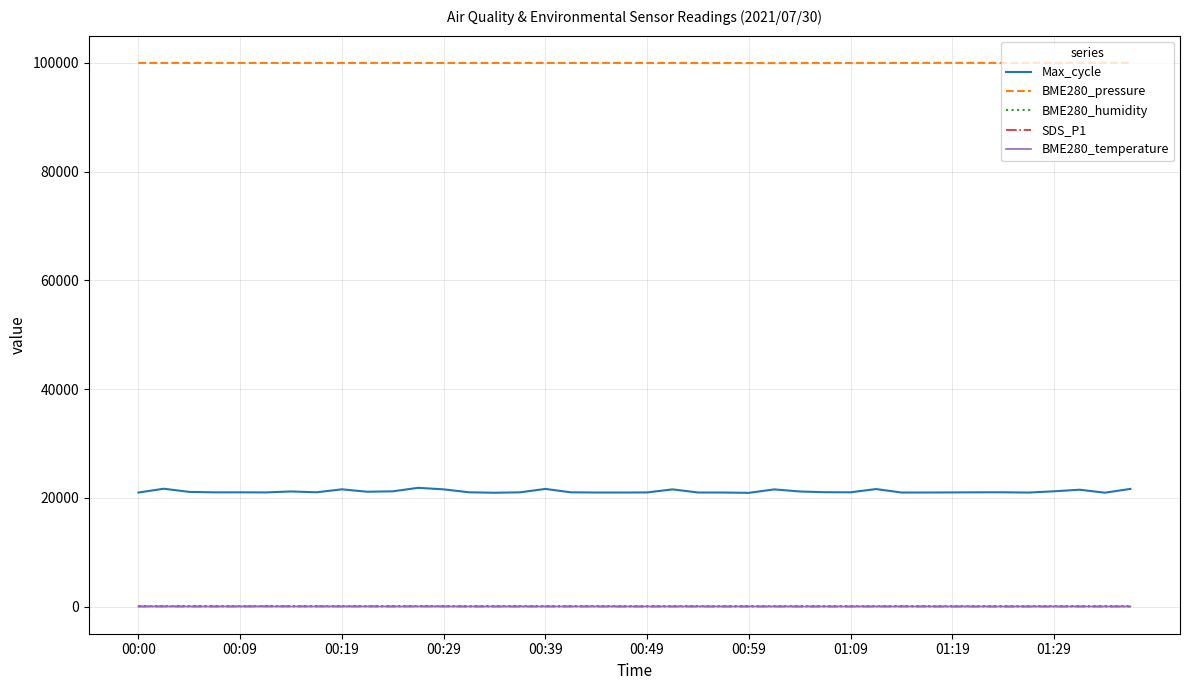

True or false: BME280_humidity and BME280_pressure intersect in this chart.

False